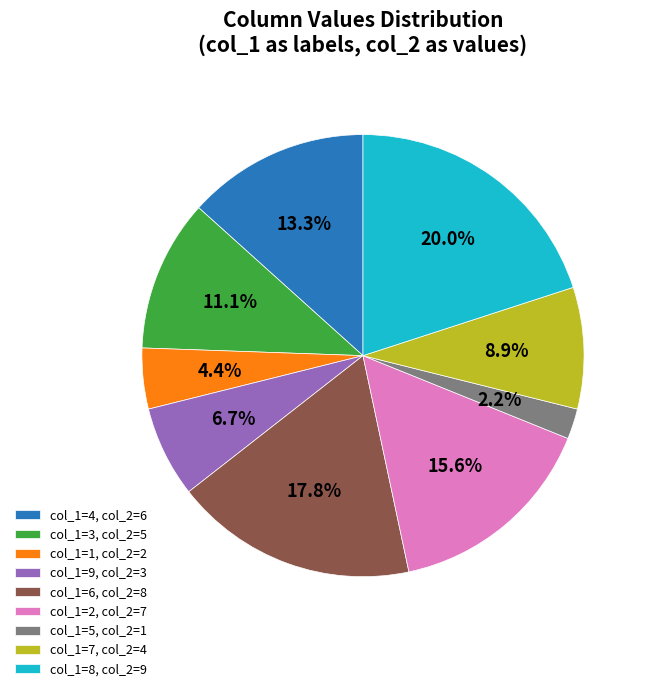

What portion of the pie excludes col_1=1, col_2=2?

95.6%